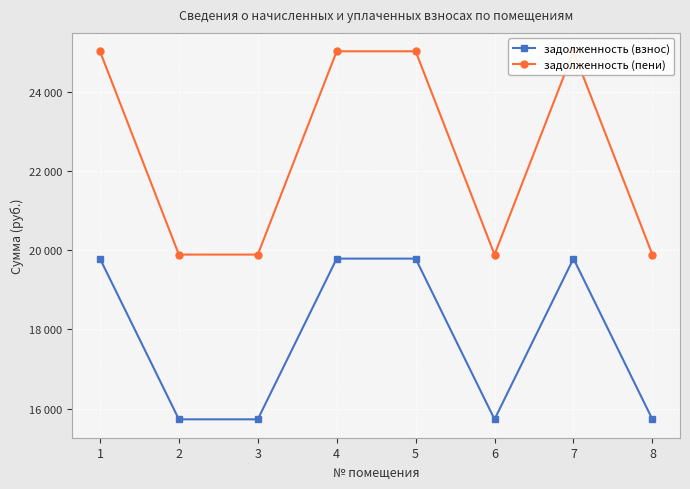

True or false: задолженность (пени) has more than 2 points higher than both neighbors.

False